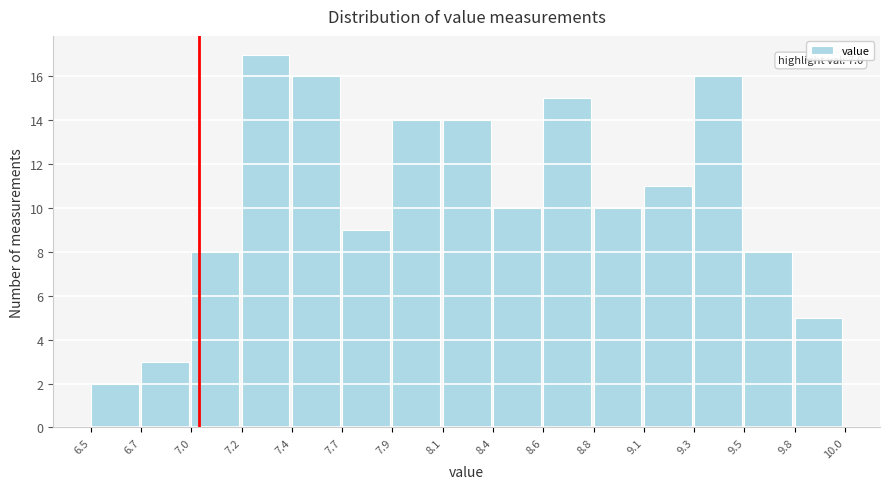

Which range on the x-axis has the tallest bar?

7.2 to 7.4